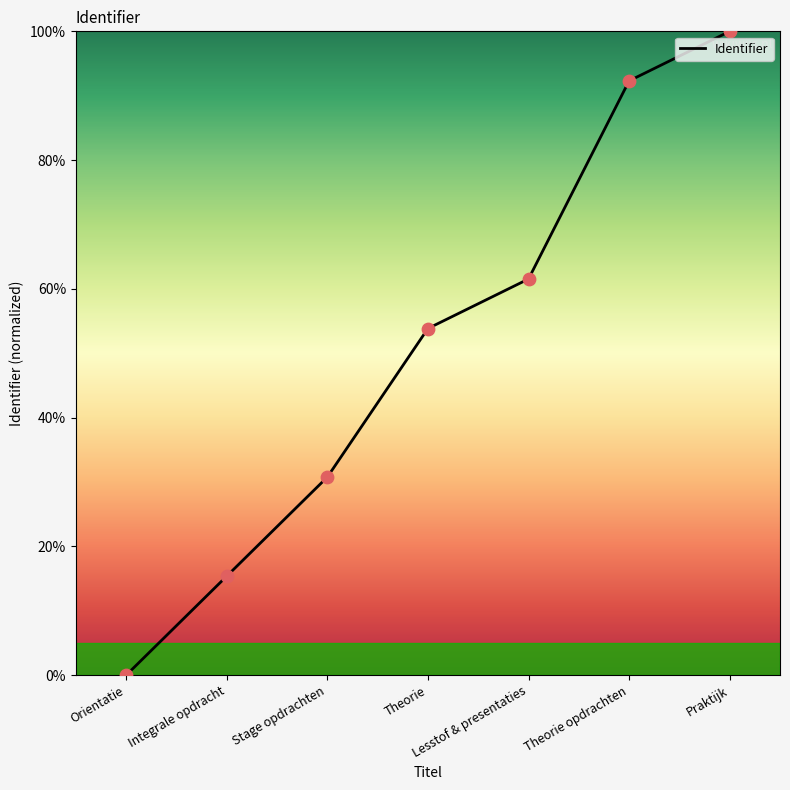

What is the change in value from Integrale opdracht to Theorie opdrachten?

+76.9